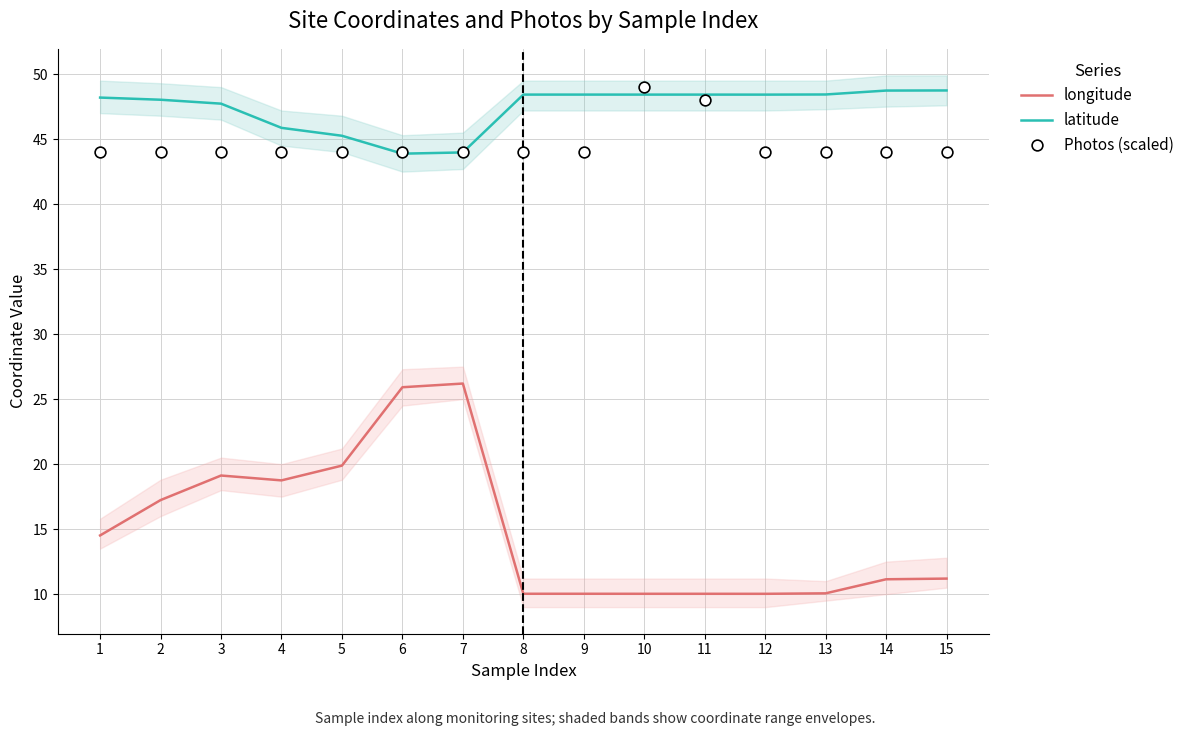

Is the value of latitude at 3 greater than the value of Photos (scaled) at 11?

No